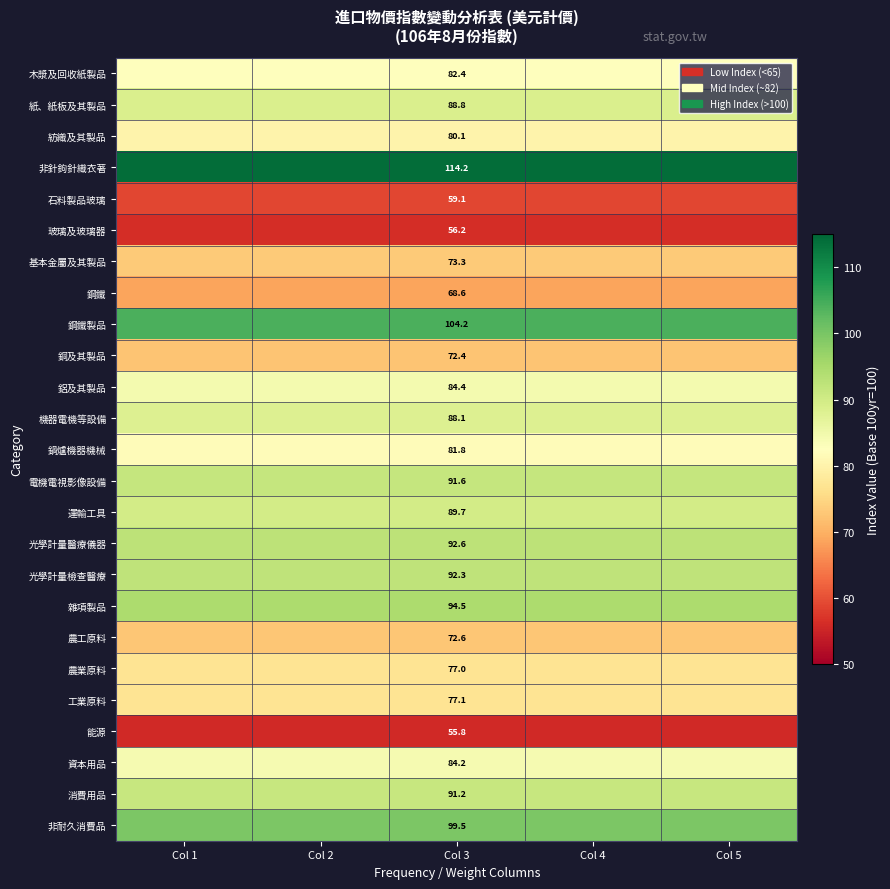

The value of 運輸工具 at Col 1 is 137.3. True or false?

False